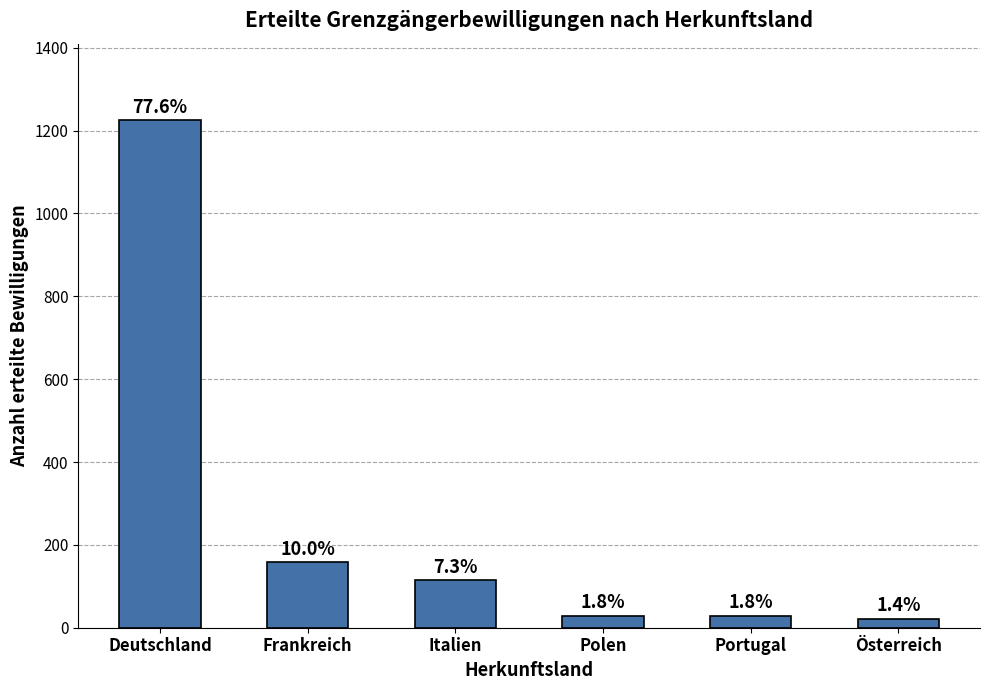

What is the difference between the second highest and second lowest values?

129